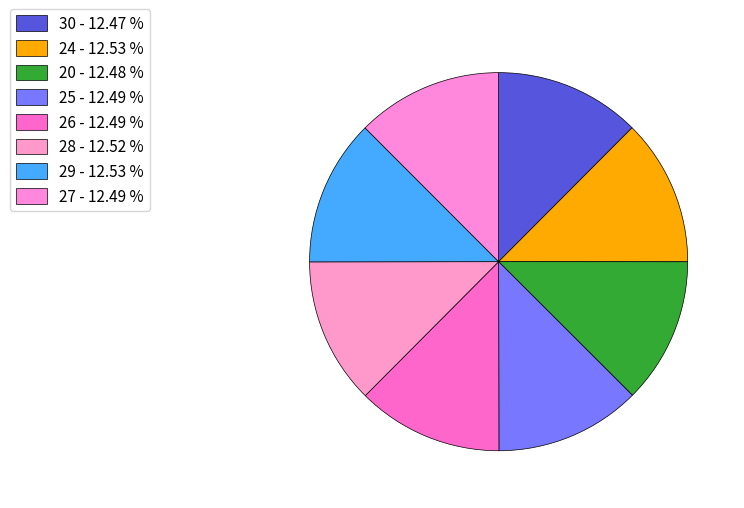

To the nearest percent, what is the average slice percentage?

12%